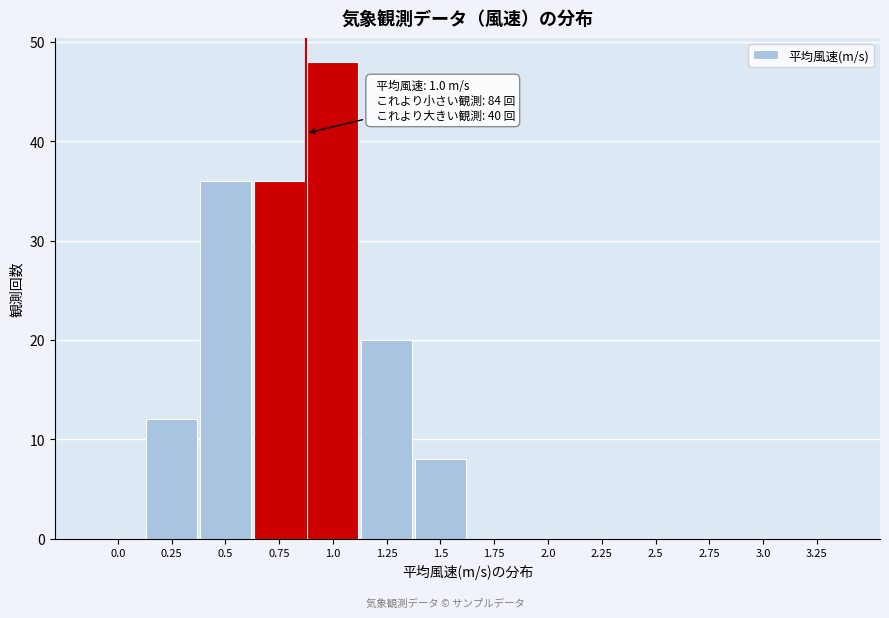

Reading left to right, what are all the values shown in this chart?

0.0=0	0.25=12	0.5=36	0.75=36	1.0=48	1.25=20	1.5=8	1.75=0	2.0=0	2.25=0	2.5=0	2.75=0	3.0=0	3.25=0